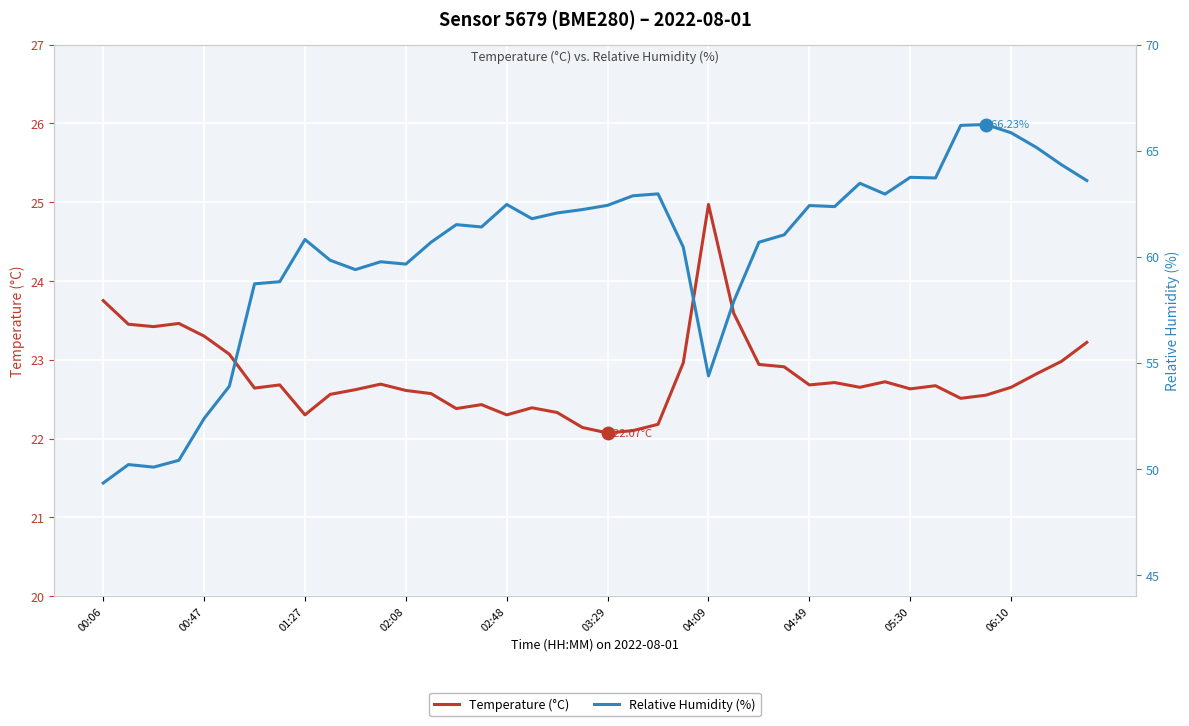

How many categories are shown in the chart?

40